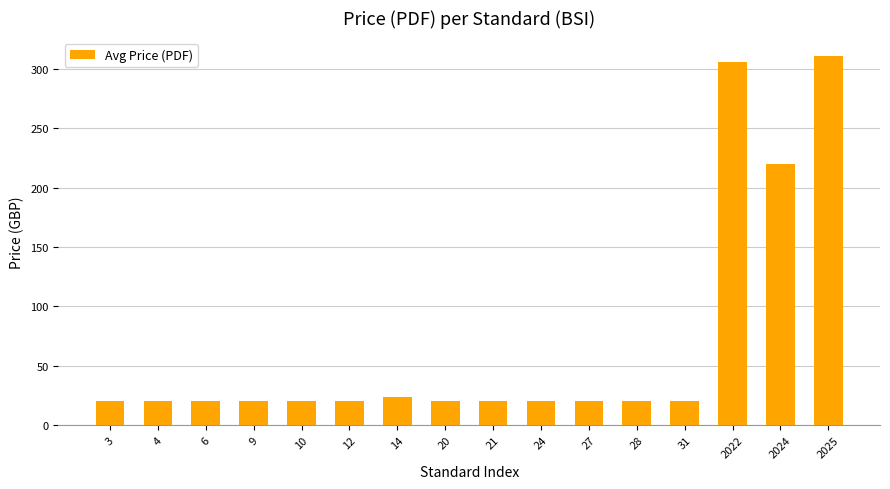

Reading left to right, list all the values displayed in this chart.

3=20.0	4=20.0	6=20.0	9=20.0	10=20.0	12=20.0	14=23.6	20=20.0	21=20.0	24=20.0	27=20.0	28=20.0	31=20.0	2022=306.0	2024=220.0	2025=311.1